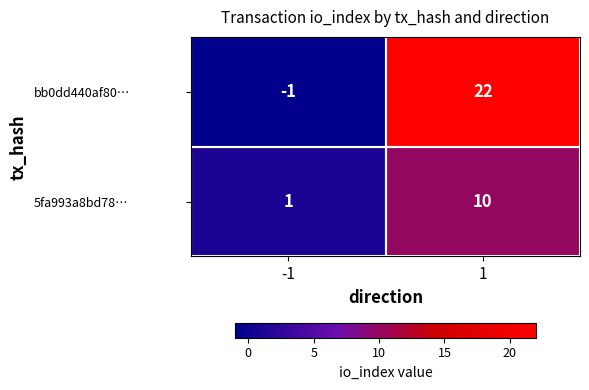

True or false: 5fa993a8bd78… has a value of 10 at 1.

True